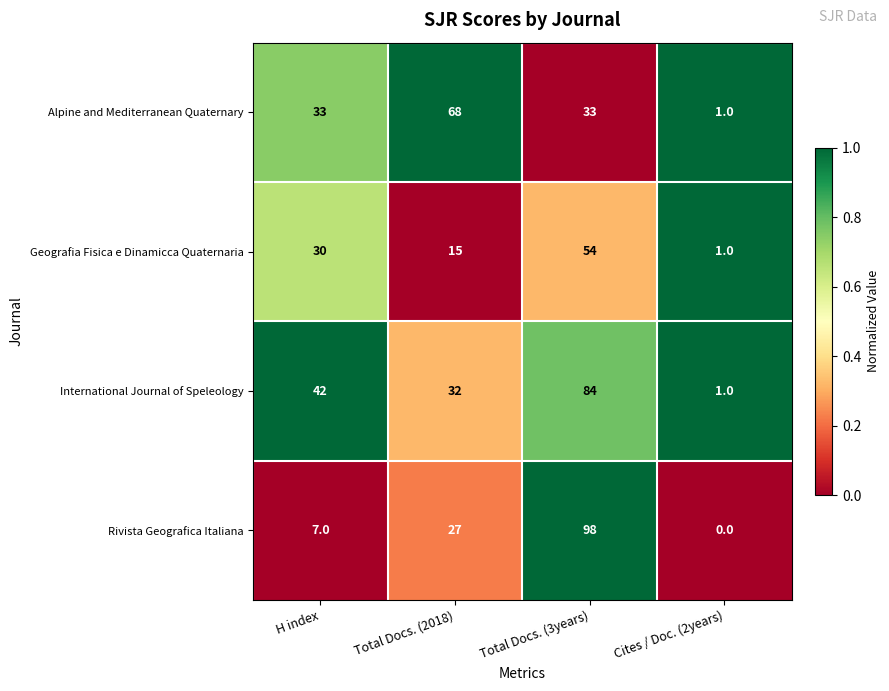

Rank the series at Total Docs. (3years) from lowest to highest value.

Alpine and Mediterranean Quaternary, Geografia Fisica e Dinamicca Quaternaria, International Journal of Speleology, Rivista Geografica Italiana